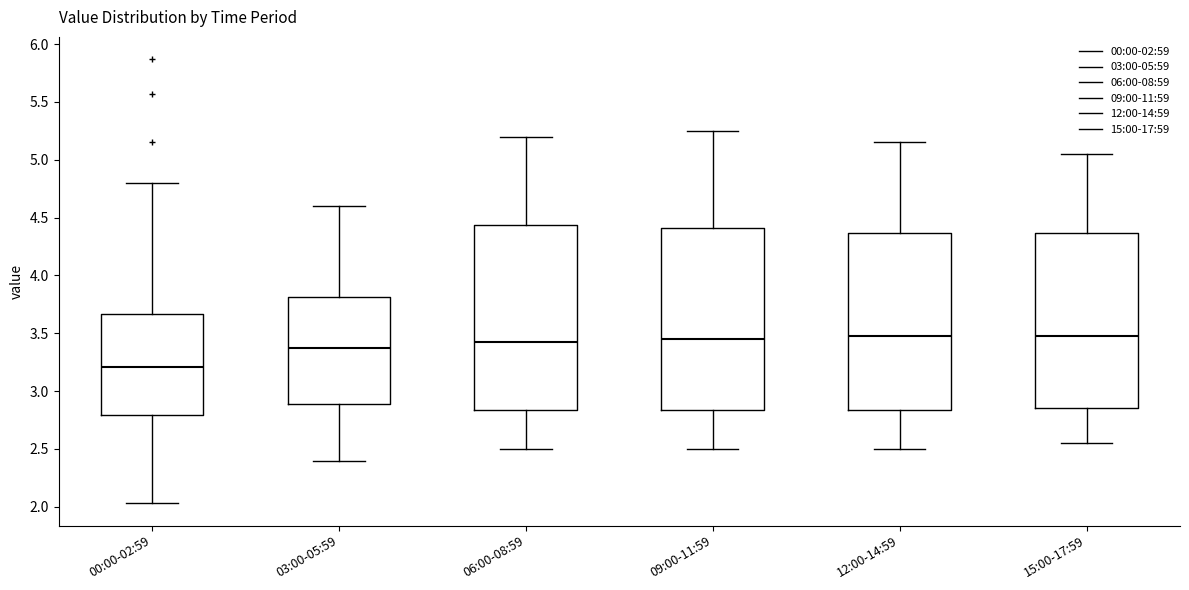

Reading left to right, transcribe this box plot: for each box, give where its median line is, the range the box spans, and where its two whiskers end, as read against the y-axis. The values are not printed on the chart, so give them approximately, as read against the axis.

00:00-02:59: median 3.20, box 2.80 to 3.65, whiskers 2.05 to 4.80
03:00-05:59: median 3.40, box 2.90 to 3.80, whiskers 2.40 to 4.60
06:00-08:59: median 3.45, box 2.85 to 4.45, whiskers 2.50 to 5.20
09:00-11:59: median 3.45, box 2.85 to 4.40, whiskers 2.50 to 5.25
12:00-14:59: median 3.50, box 2.85 to 4.35, whiskers 2.50 to 5.15
15:00-17:59: median 3.50, box 2.85 to 4.35, whiskers 2.55 to 5.05